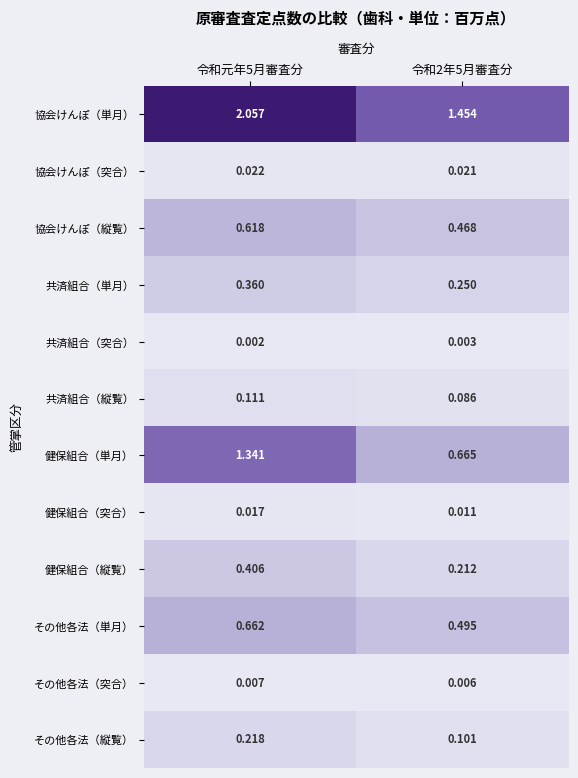

At 令和2年5月審査分, list the series in order from smallest to largest.

共済組合（突合）, その他各法（突合）, 健保組合（突合）, 協会けんぽ（突合）, 共済組合（縦覧）, その他各法（縦覧）, 健保組合（縦覧）, 共済組合（単月）, 協会けんぽ（縦覧）, その他各法（単月）, 健保組合（単月）, 協会けんぽ（単月）